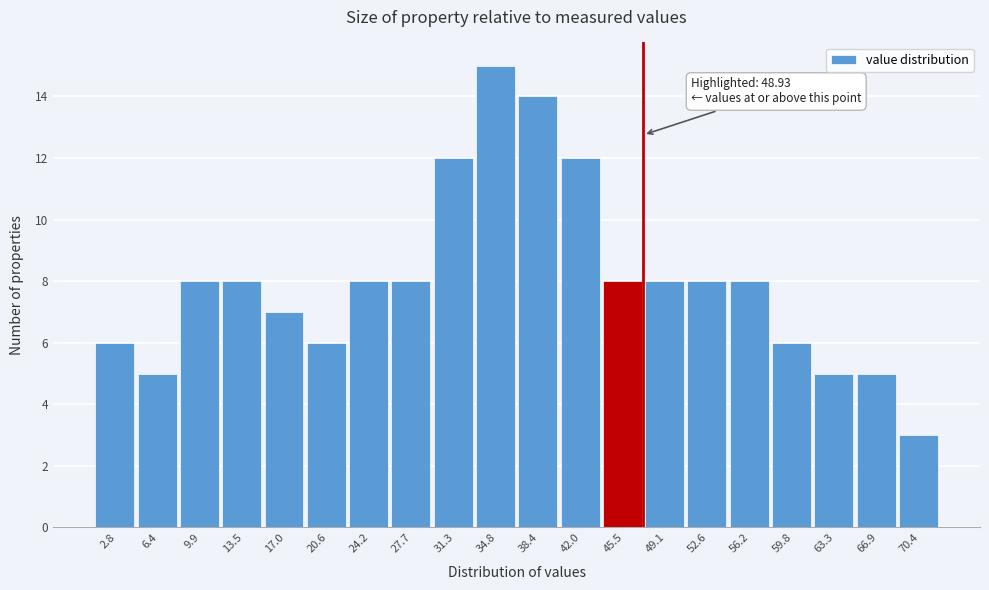

Reading right to left, transcribe all the data shown in this chart.

70.4=3	66.9=5	63.3=5	59.8=6	56.2=8	52.6=8	49.1=8	45.5=8	42.0=12	38.4=14	34.8=15	31.3=12	27.7=8	24.2=8	20.6=6	17.0=7	13.5=8	9.9=8	6.4=5	2.8=6